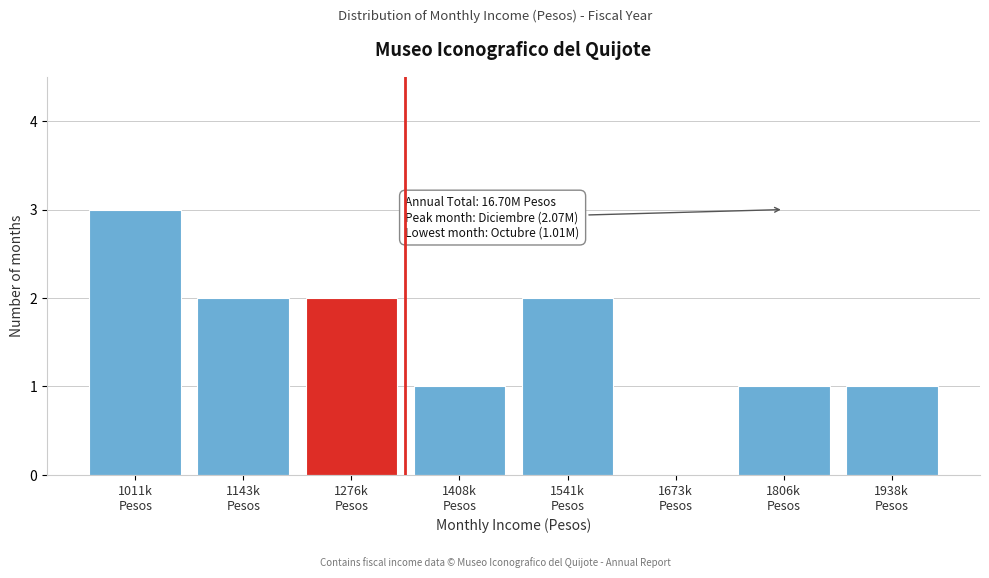

What is the greatest value displayed?

3